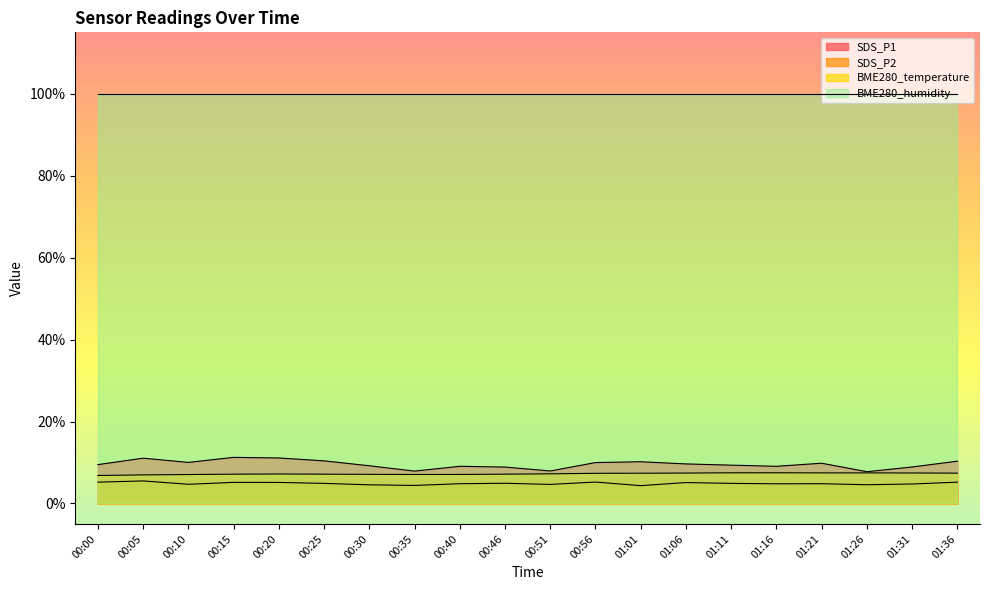

What is the average value of the SDS_P1 series?

9.6